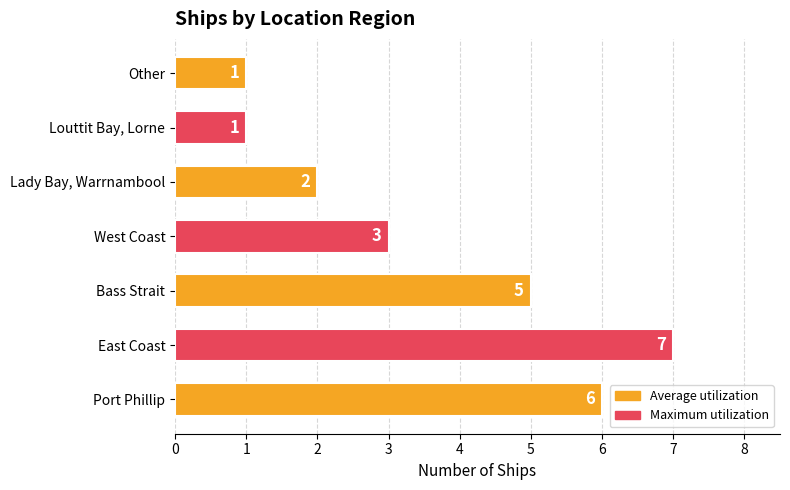

Count the values in the range 1 to 6.

6